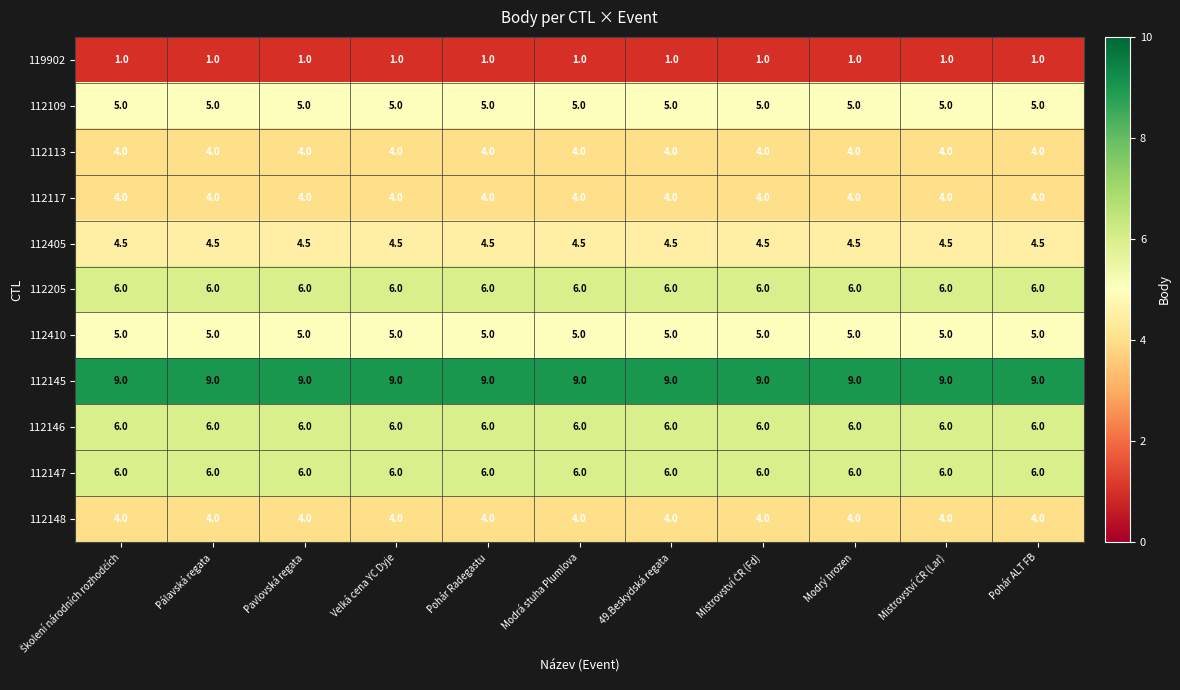

What is the lowest value of the 112410 series?

5.0